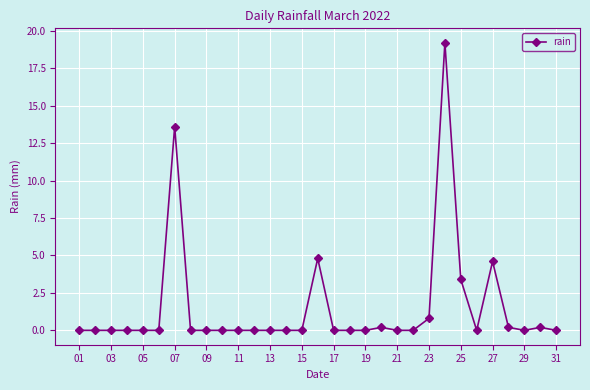

Is this an area chart (filled region under the line)?

No